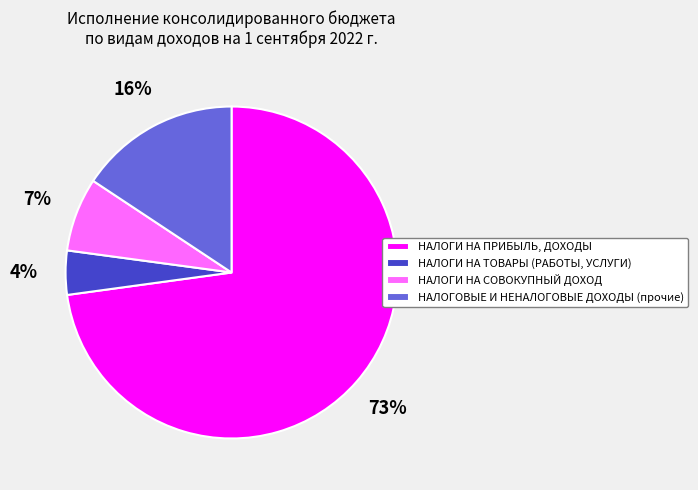

Which category has the biggest portion of the pie?

НАЛОГИ НА ПРИБЫЛЬ, ДОХОДЫ